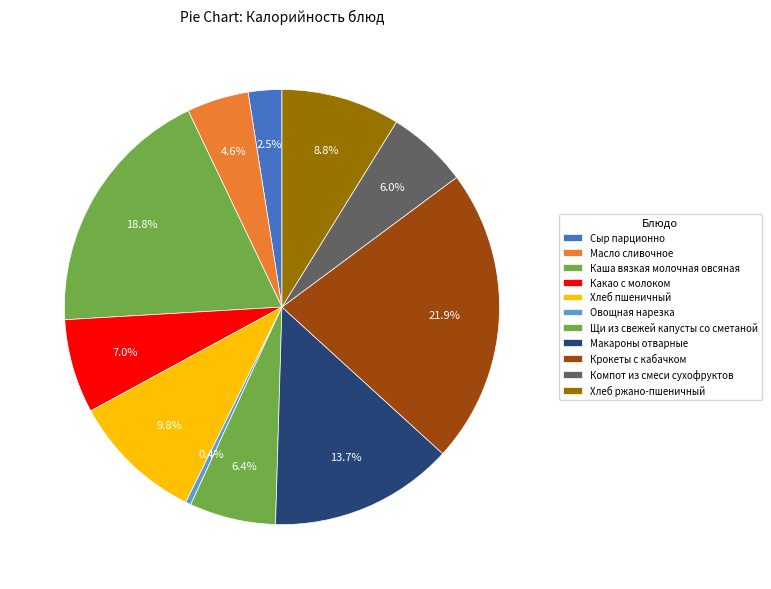

Is there a majority slice in this chart?

No